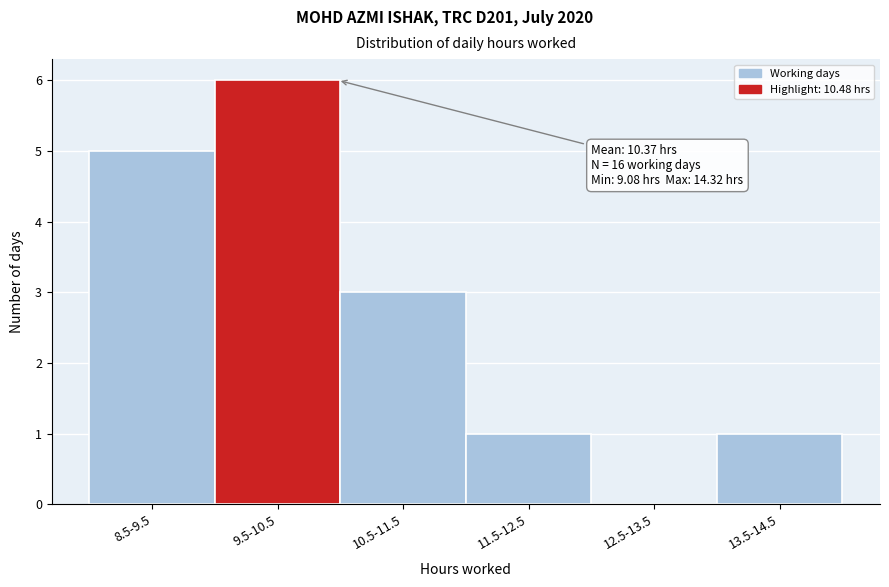

Reading left to right, list all the values displayed in this chart.

8.5-9.5=5	9.5-10.5=6	10.5-11.5=3	11.5-12.5=1	12.5-13.5=0	13.5-14.5=1